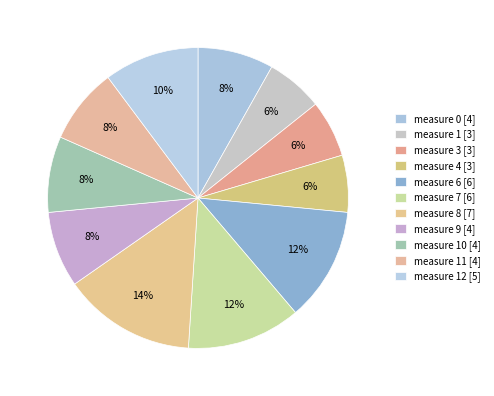

What is the smallest slice in the pie chart?

1